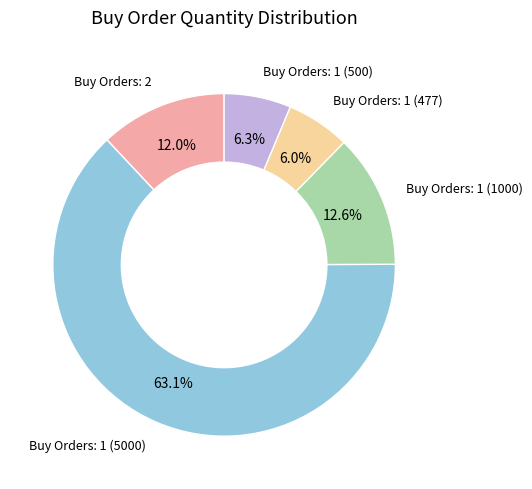

Does any single category account for the majority?

Yes